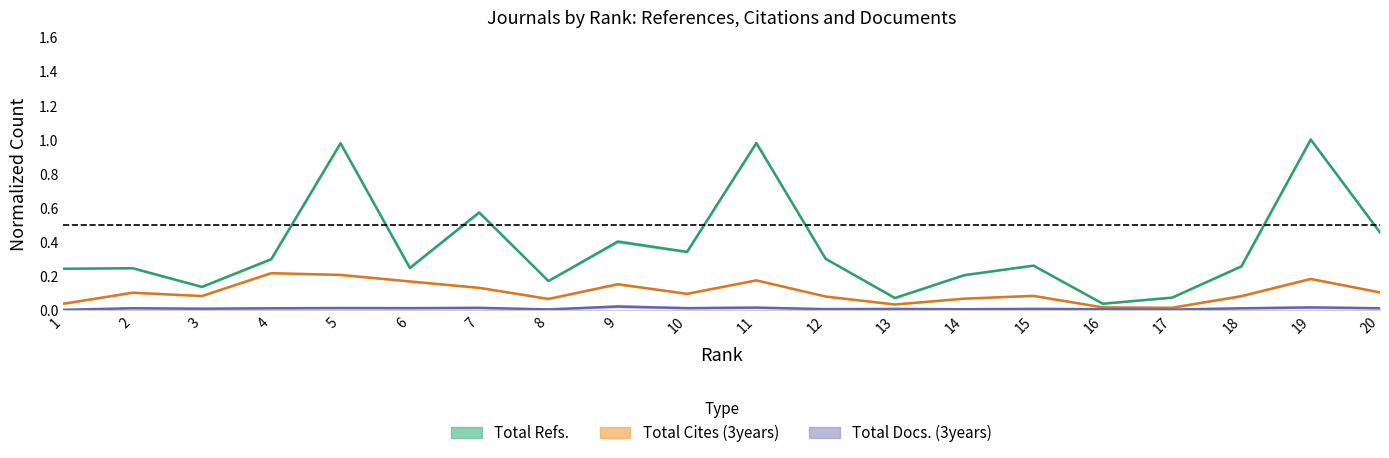

Which series changed the most between 1 and 16?

Total Refs.